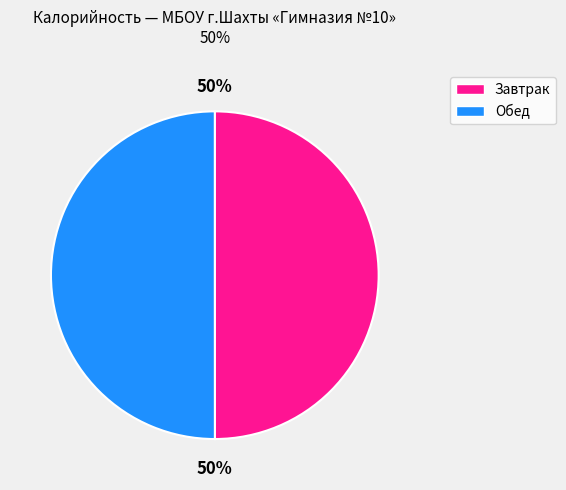

To the nearest percent, what is the average slice percentage?

50%